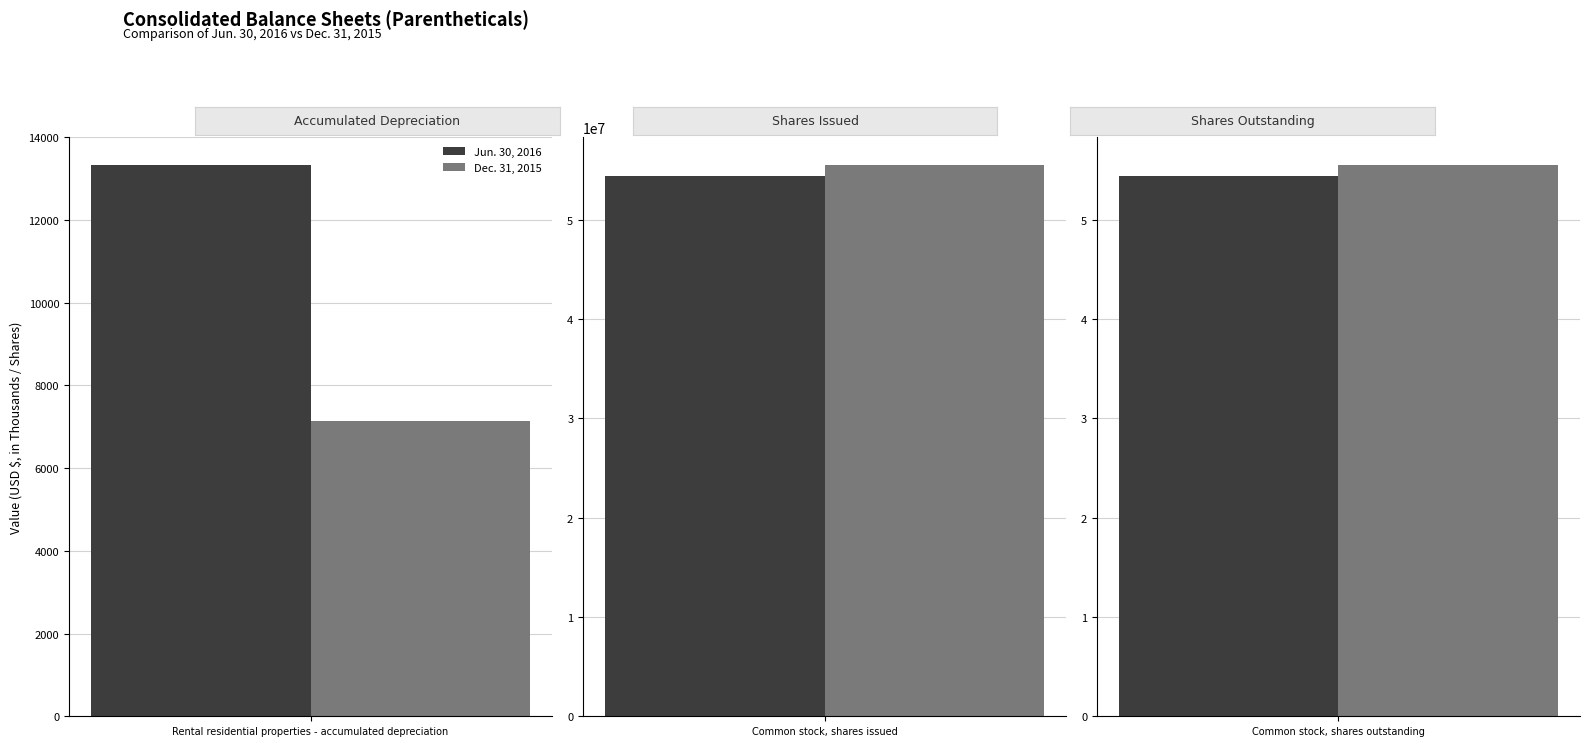

Reading left to right, extract all data points from this chart.

Jun. 30, 2016: 13337	54465184	54465184
Dec. 31, 2015: 7127	55581005	55581005